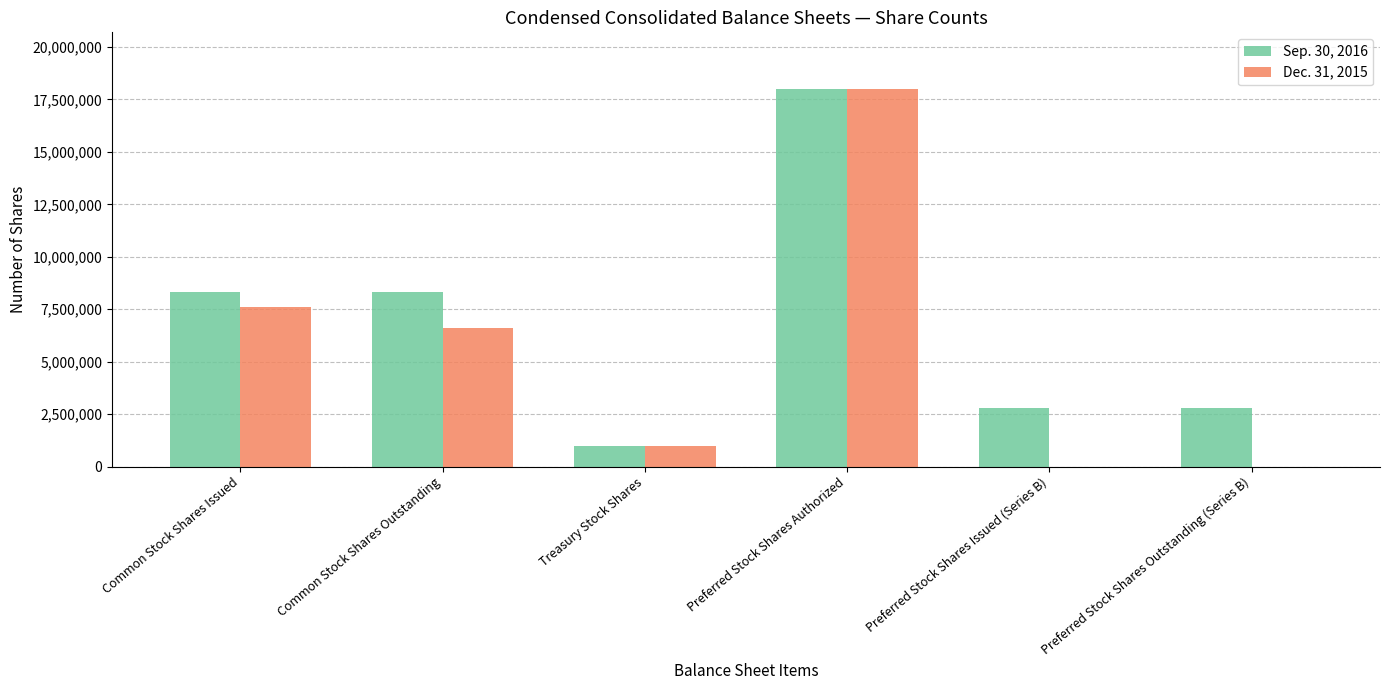

What is the sum of all Sep. 30, 2016 values?

41209688